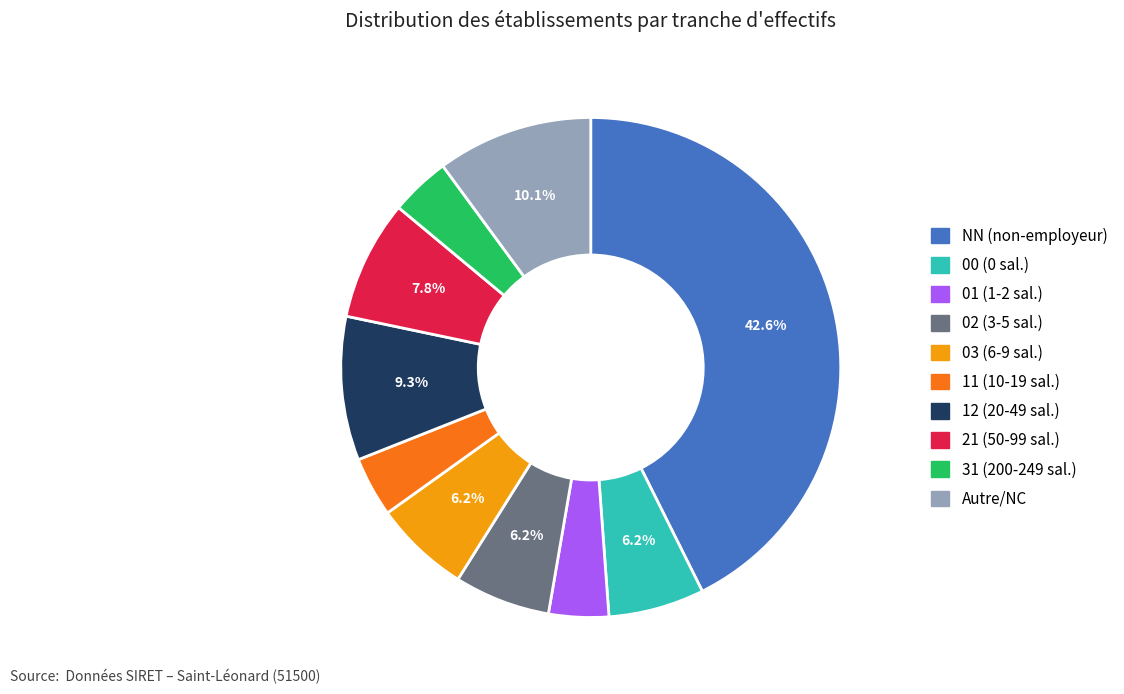

How many slices are in this pie chart?

10